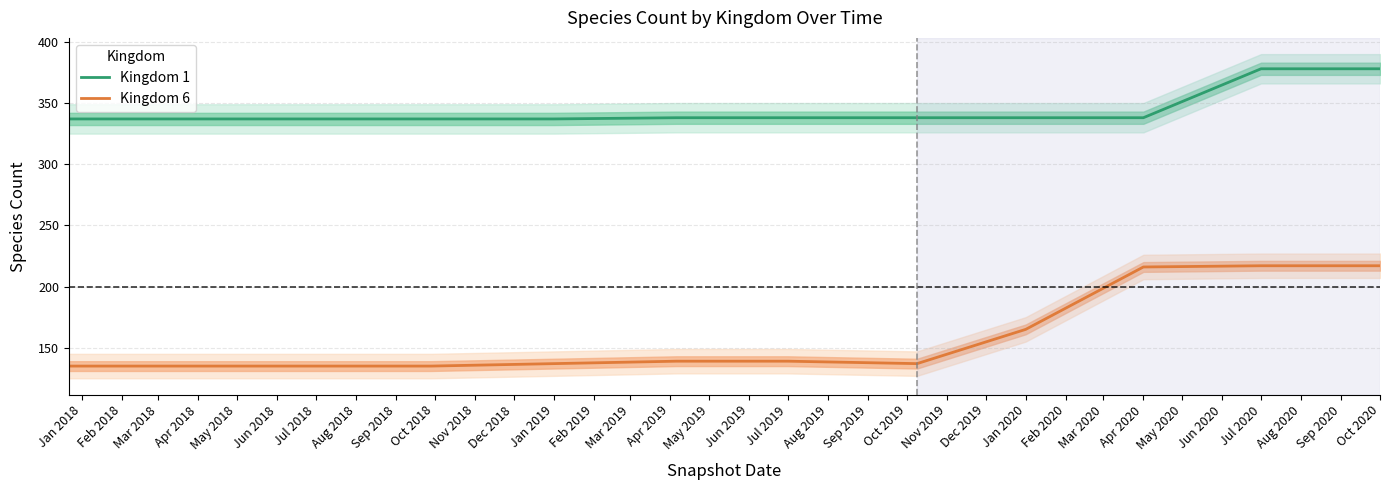

What are all the series names shown in the legend?

Kingdom 1, Kingdom 6